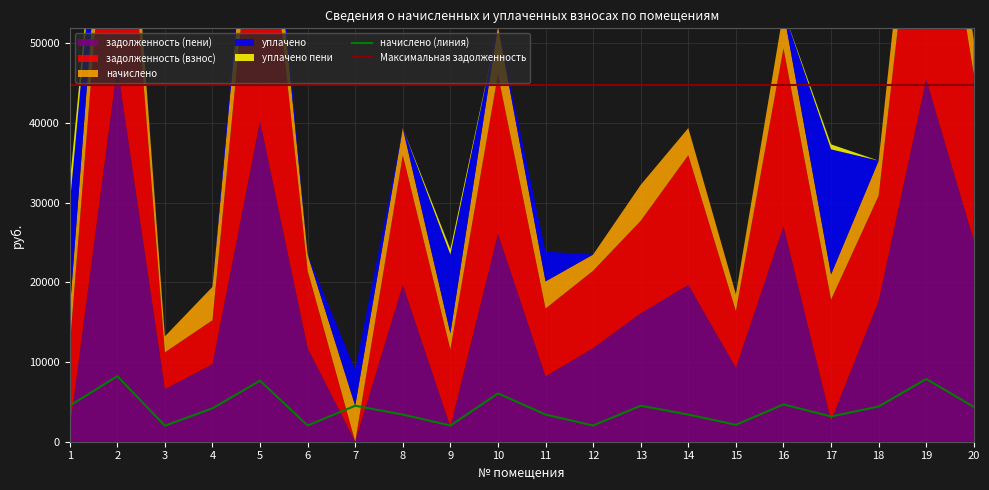

At which label is задолженность (пени) closest to 23584?

20